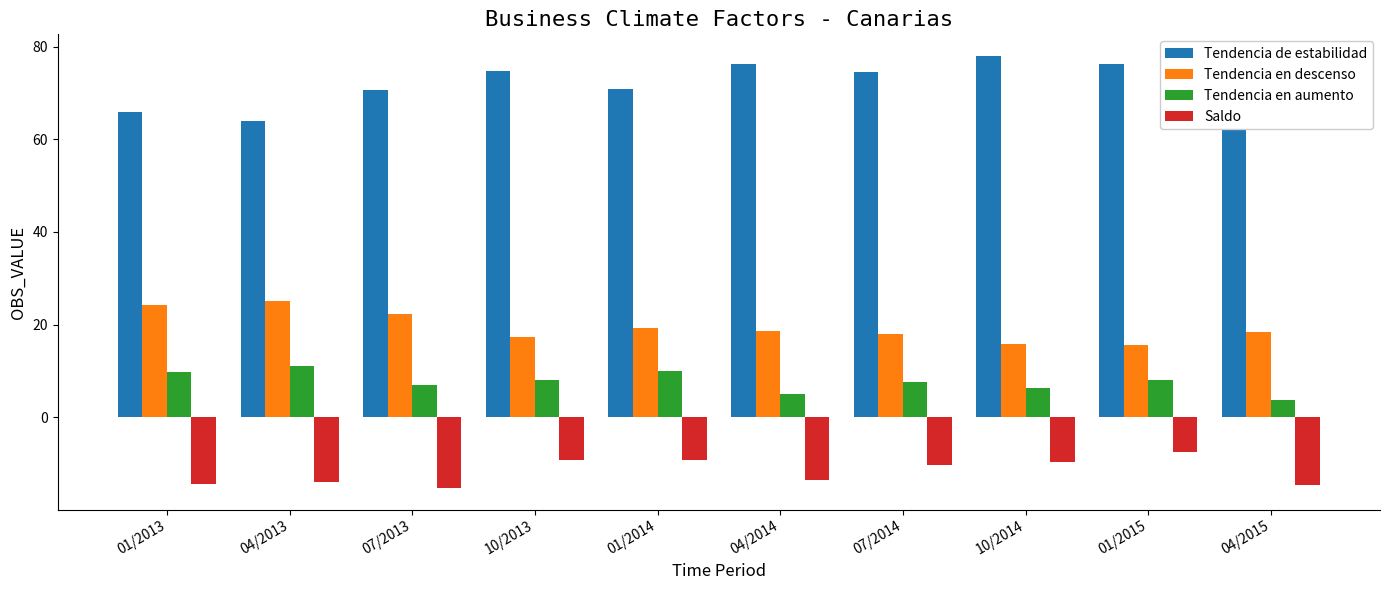

The Tendencia en descenso series shows 12.7 at 01/2013. True or false?

False